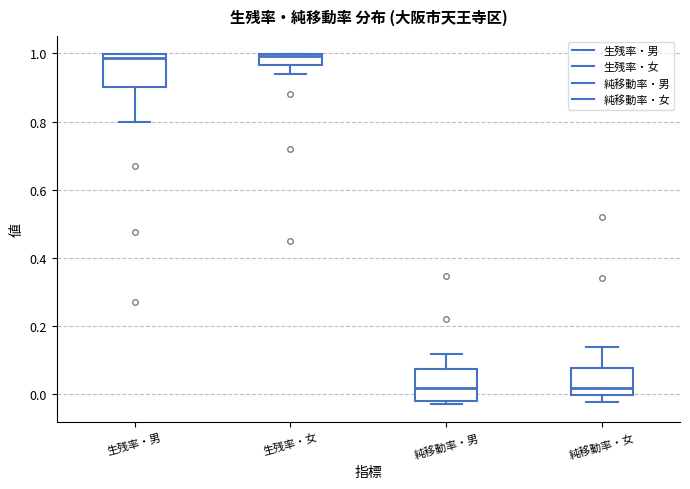

Reading left to right, transcribe this box plot: for each box, give where its median line is, the range the box spans, and where its two whiskers end, as read against the y-axis. The values are not printed on the chart, so give them approximately, as read against the axis.

生残率・男: median 0.98, box 0.90 to 1.00, whiskers 0.80 to 1.00
生残率・女: median 1.00, box 0.96 to 1.00, whiskers 0.94 to 1.00
純移動率・男: median 0.02, box -0.02 to 0.08, whiskers -0.04 to 0.12
純移動率・女: median 0.02, box 0.00 to 0.08, whiskers -0.02 to 0.14